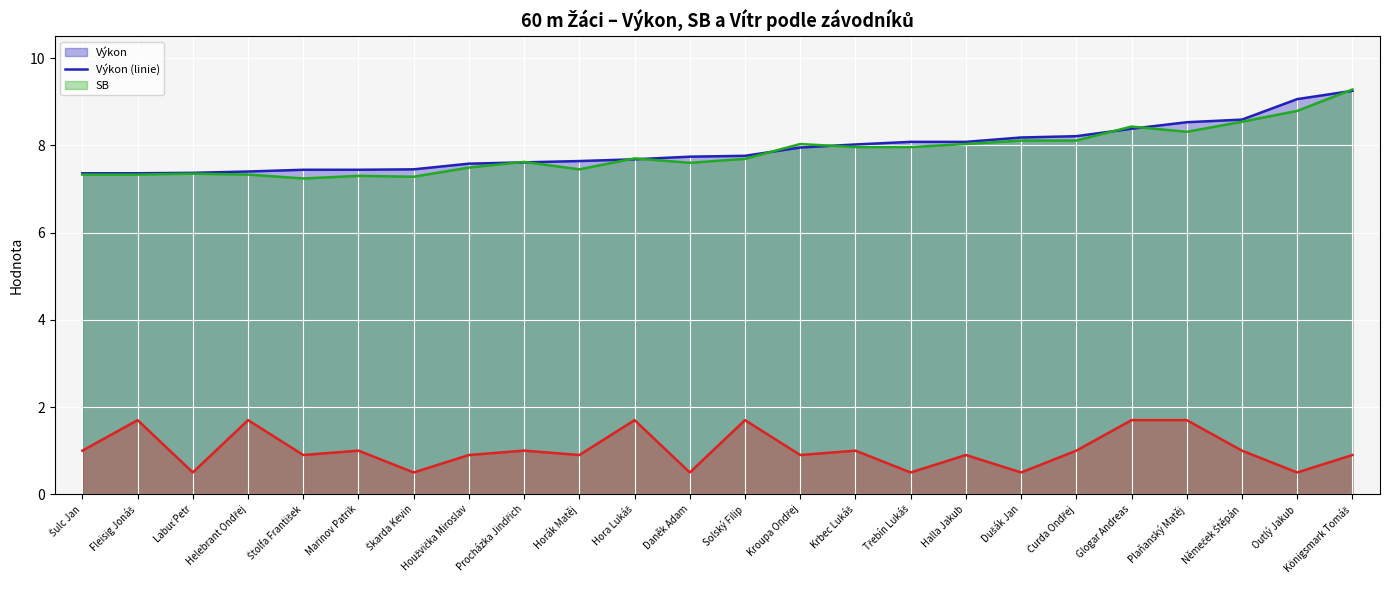

What is the total value across all series at Kroupa Ondřej?

16.9